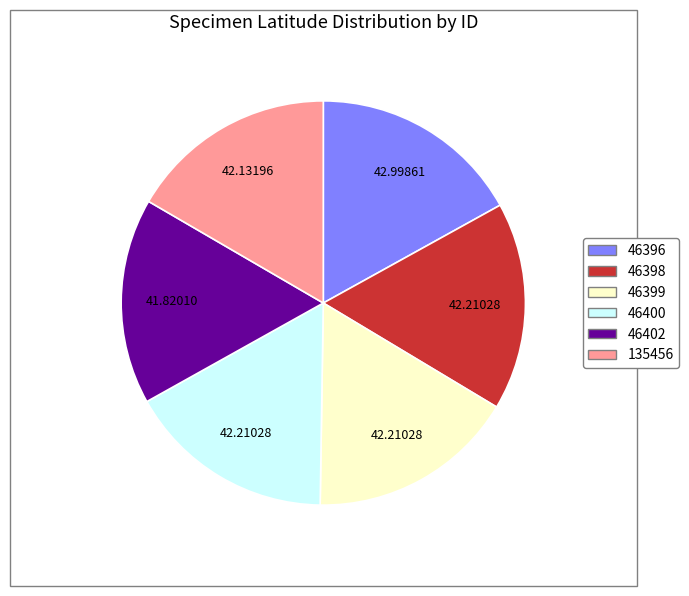

Does 135456 account for over 50% of the chart?

No